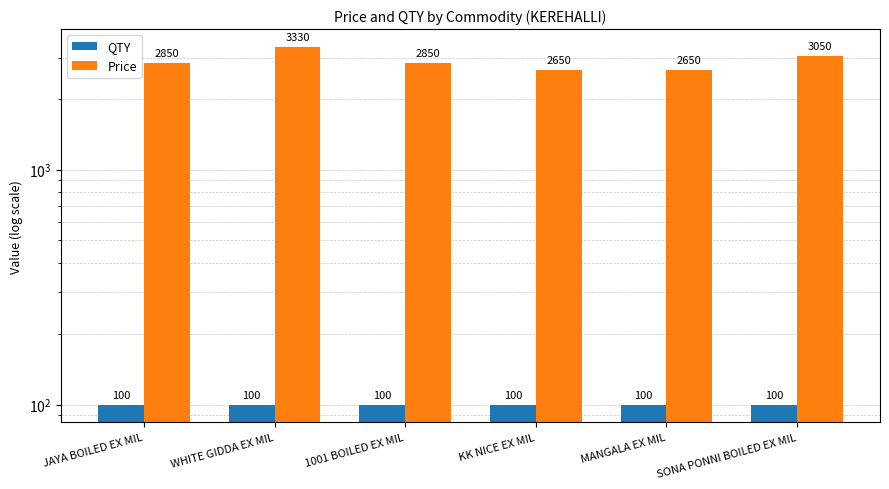

Read the QTY value at WHITE GIDDA EX MIL.

100